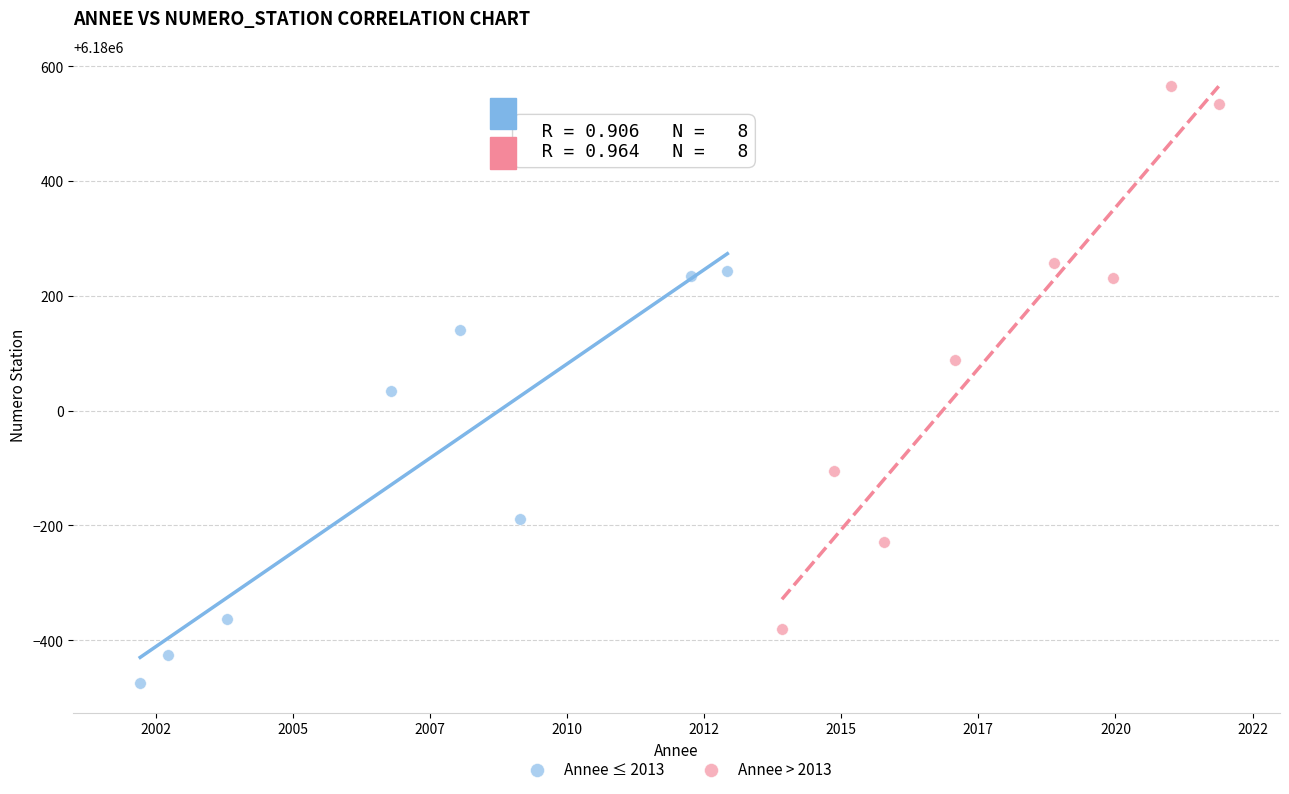

Which series reaches the minimum Y coordinate?

Annee ≤ 2013